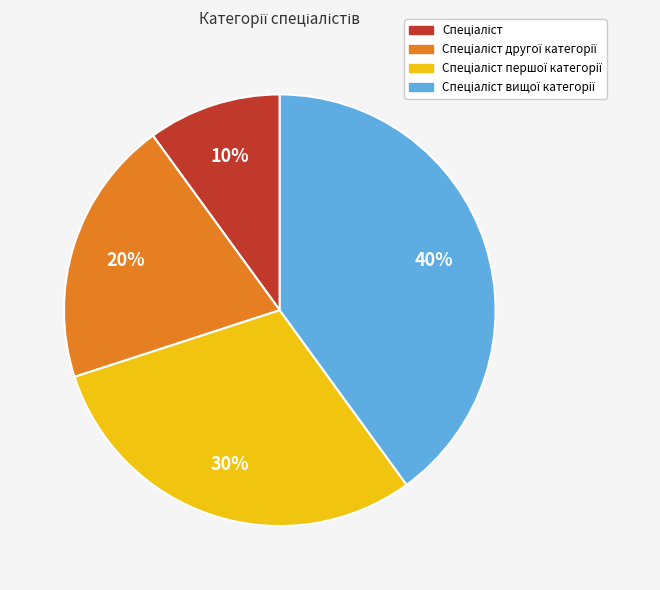

How many slices are in this pie chart?

4